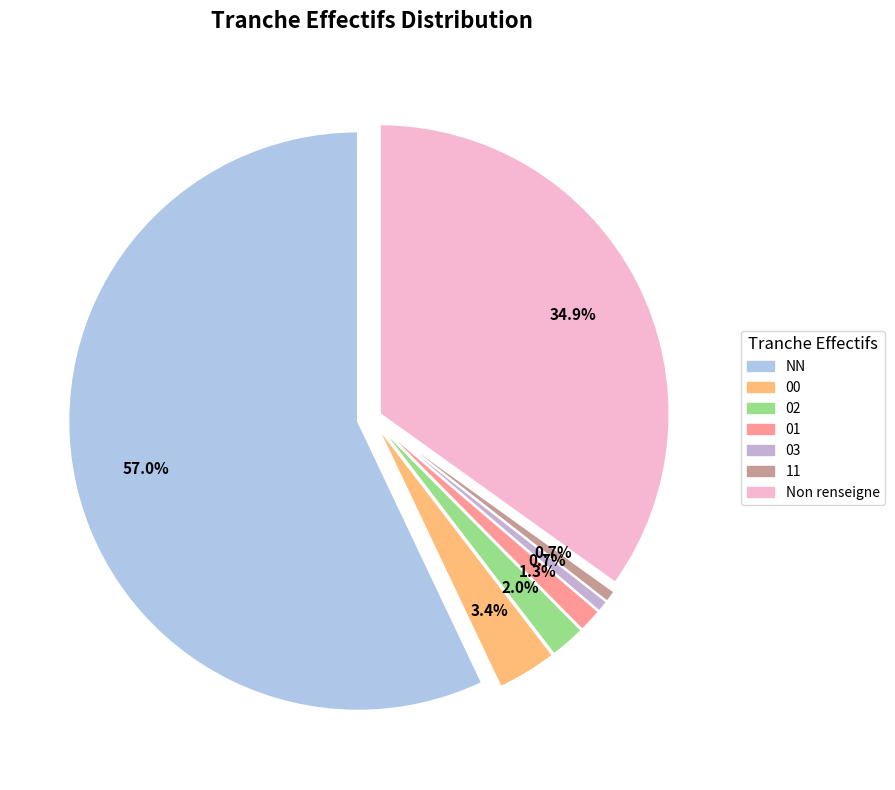

The 11 slice represents 8% of the pie. True or false?

False